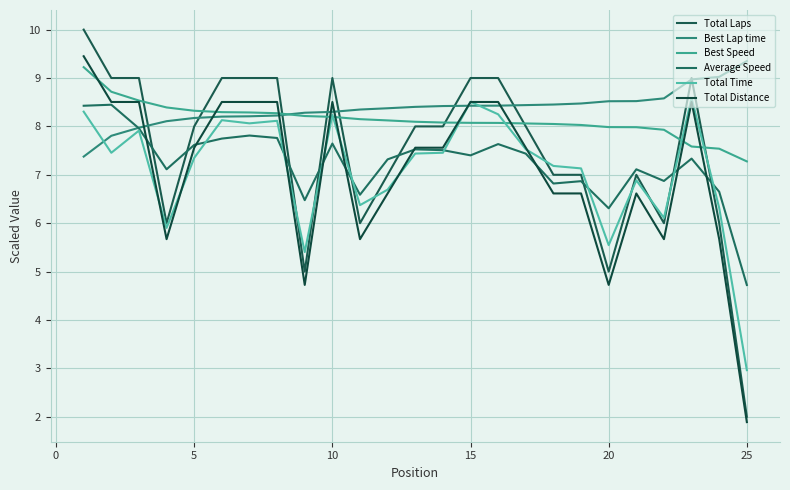

How many lines are shown in the chart?

6